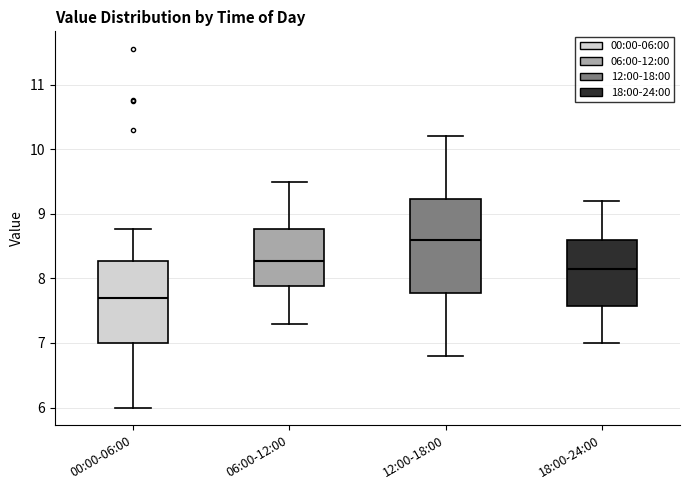

Which box's median line is the lowest?

00:00-06:00